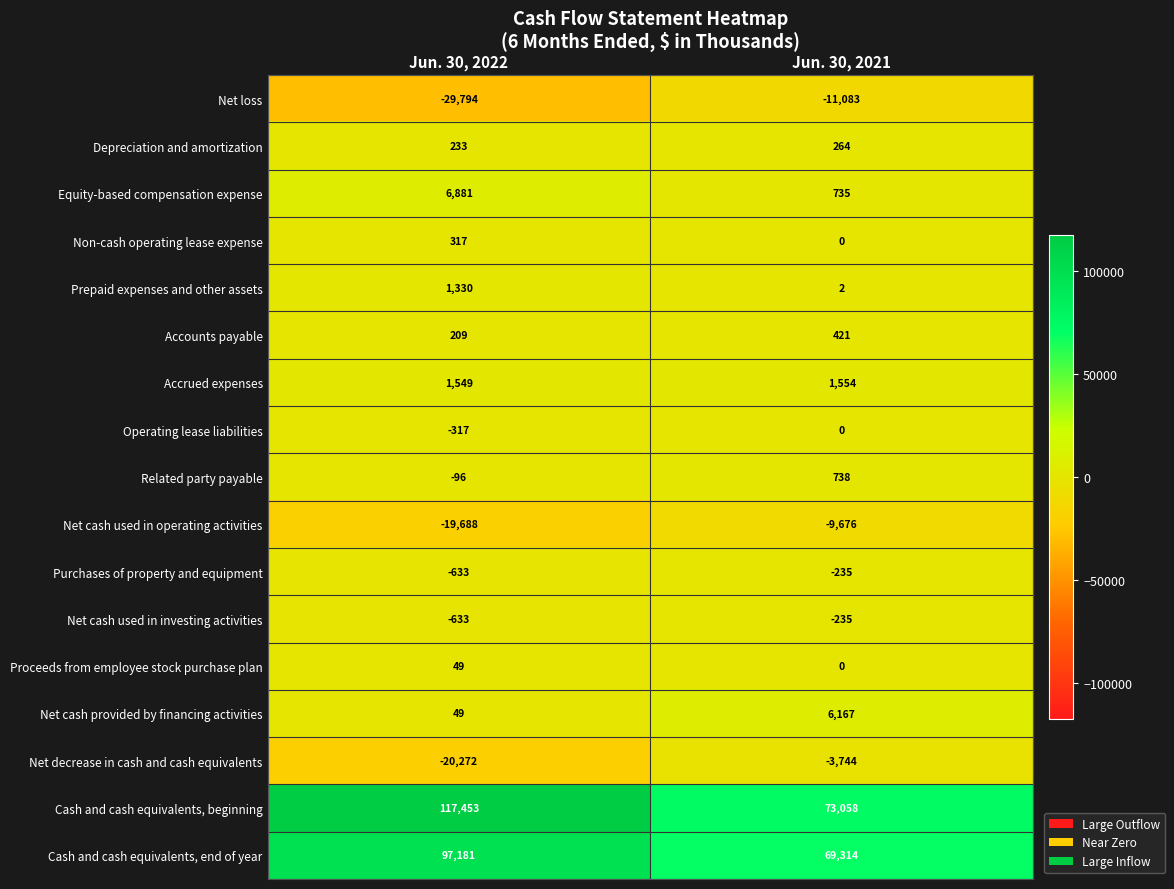

What is the average value of the Equity-based compensation expense series?

3808